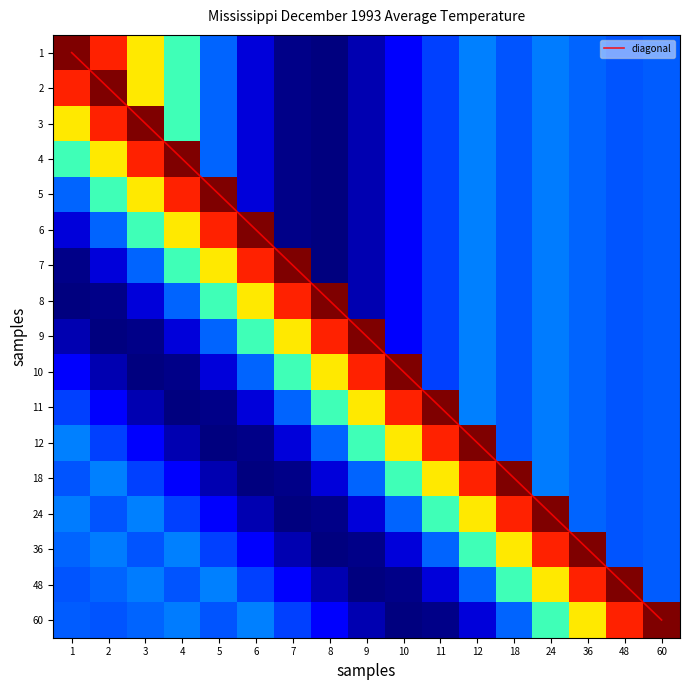

What is the difference between the maximum and second lowest values in the 5 series?

22.0